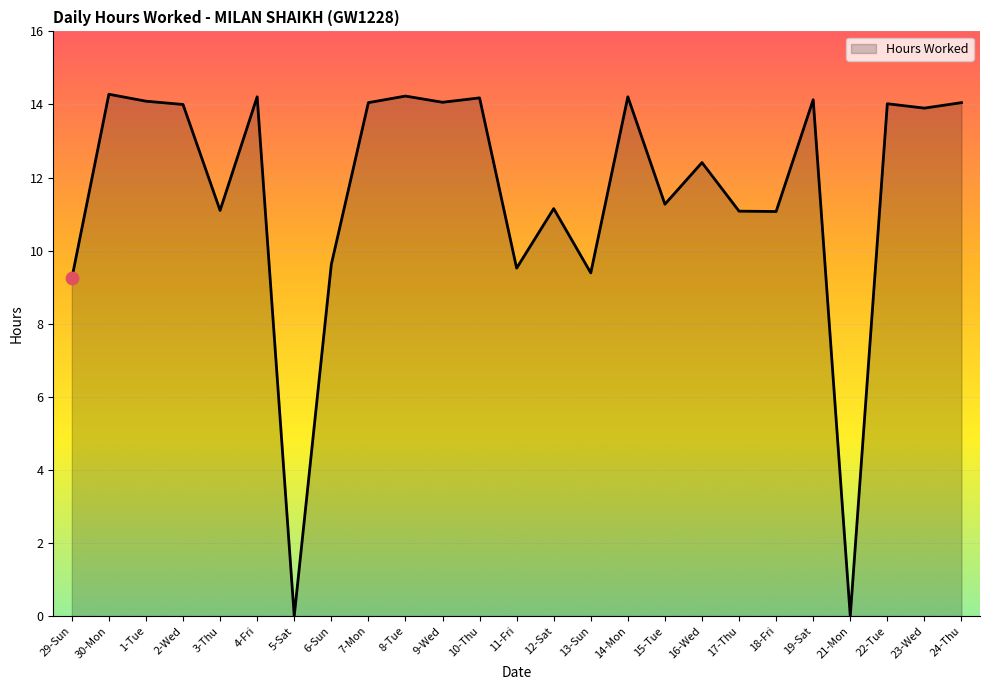

What is the change in value from 29-Sun to 21-Mon?

-9.2